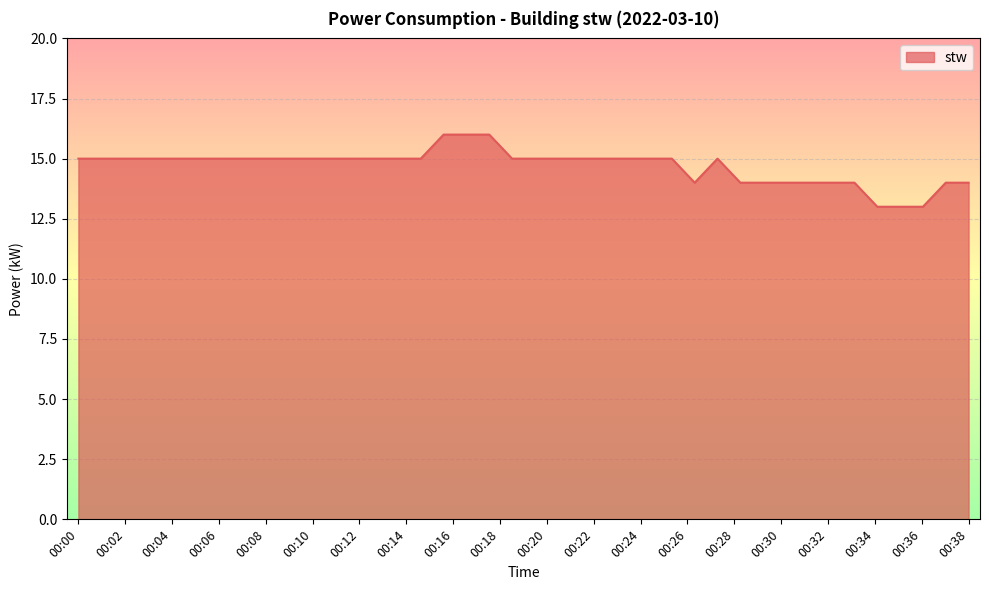

What is the difference between the maximum and minimum values?

3